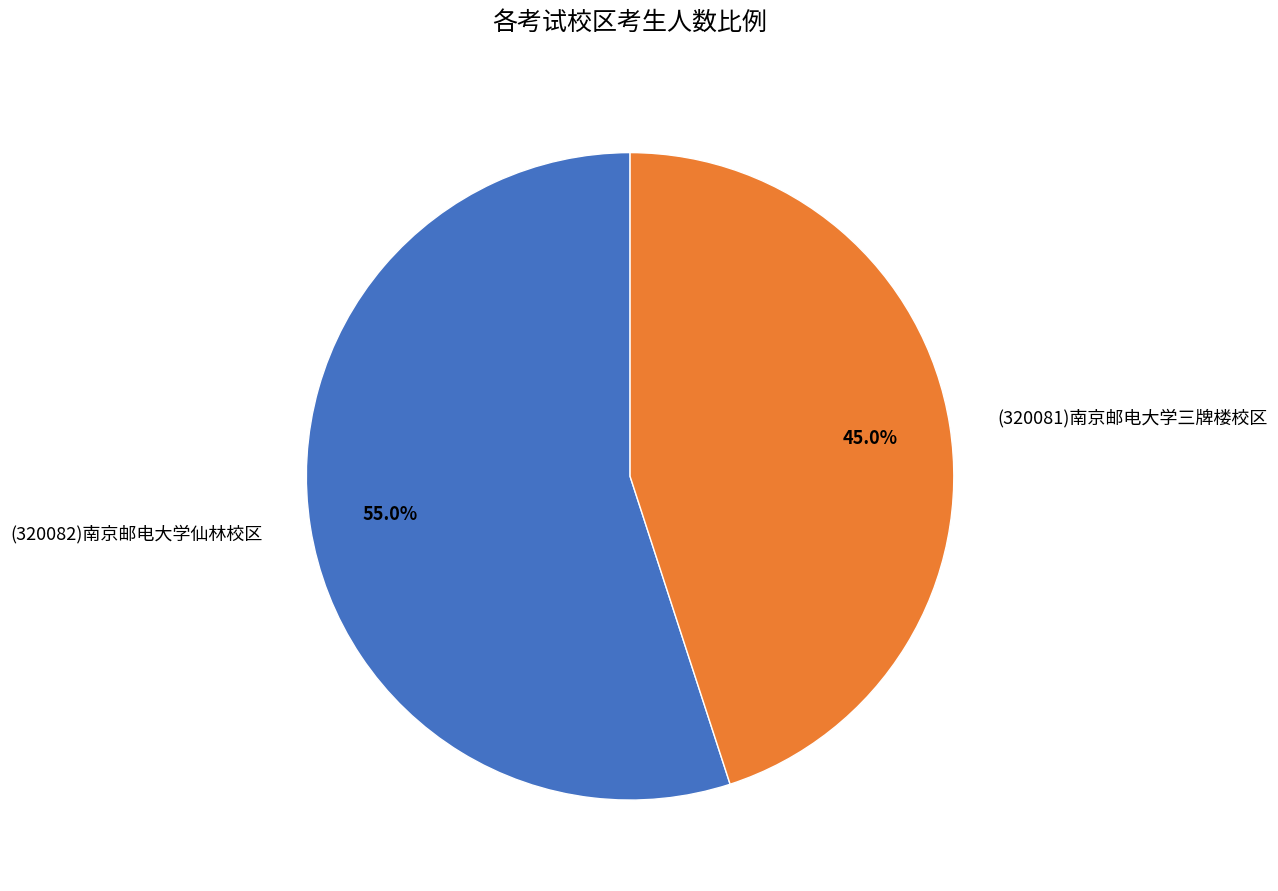

What is the largest slice in the pie chart?

(320082)南京邮电大学仙林校区